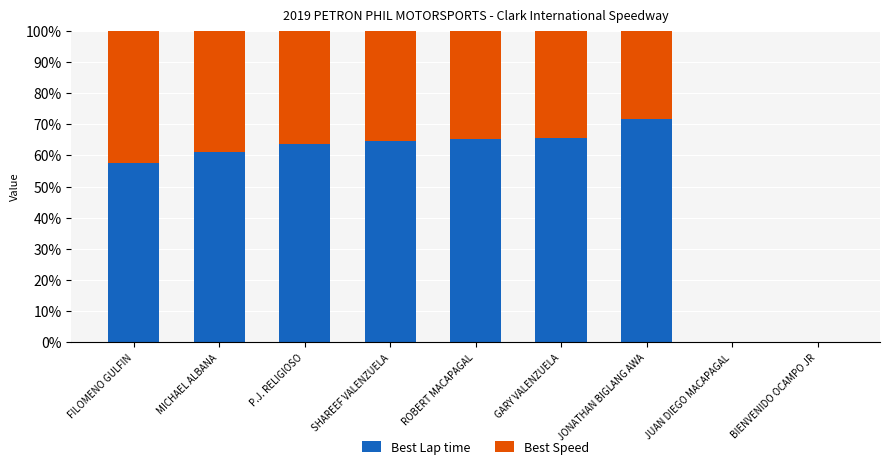

The Best Lap time series shows 118.4 at JONATHAN BIGLANG AWA. True or false?

False